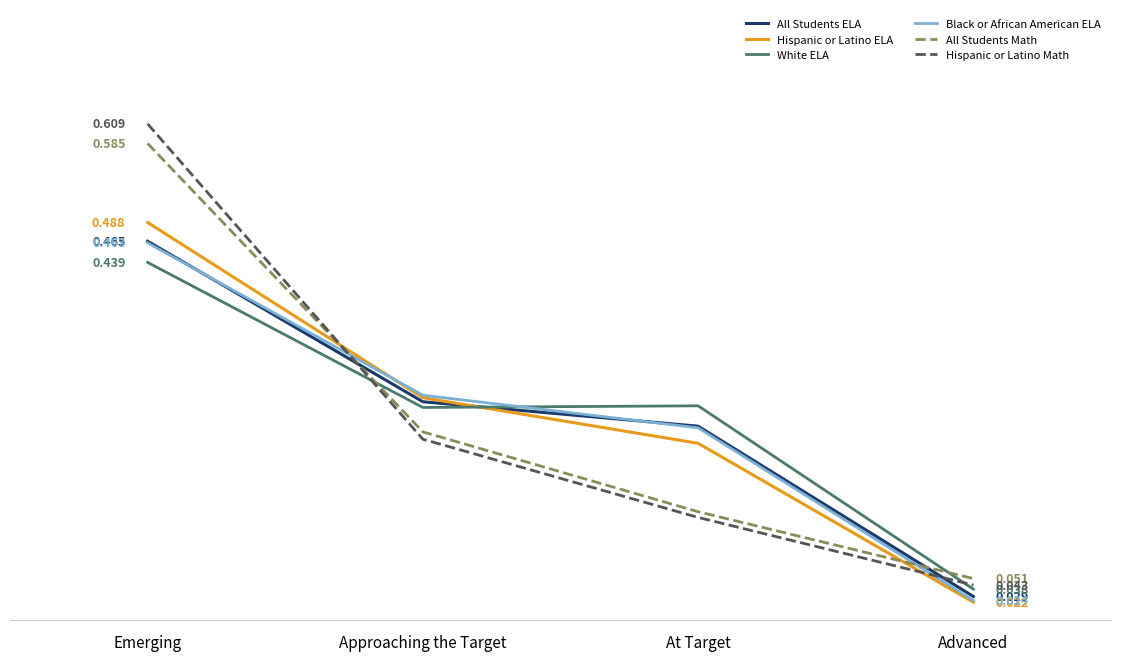

At which label is Hispanic or Latino Math closest to 0?

Advanced